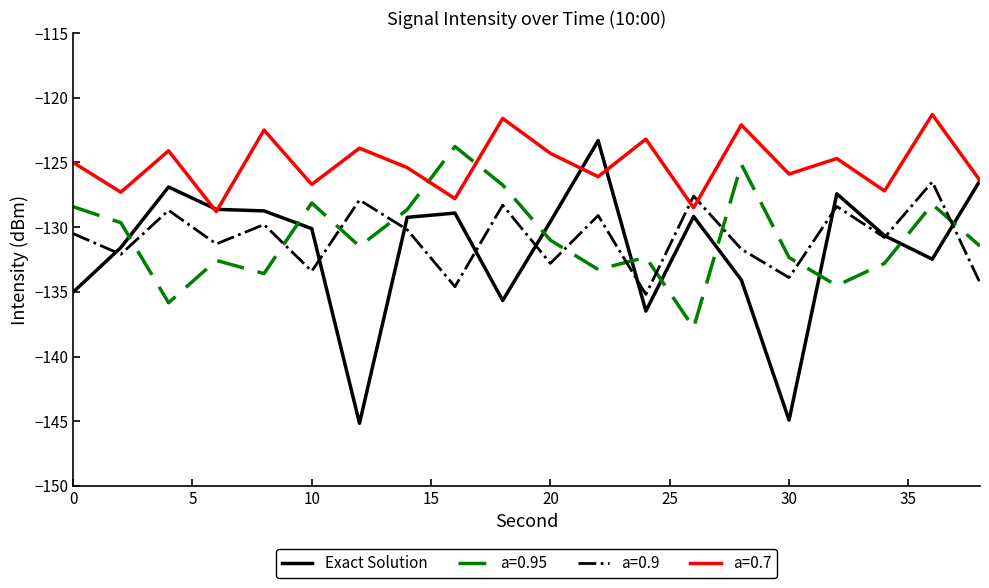

Which series has the largest total across all categories?

a=0.7